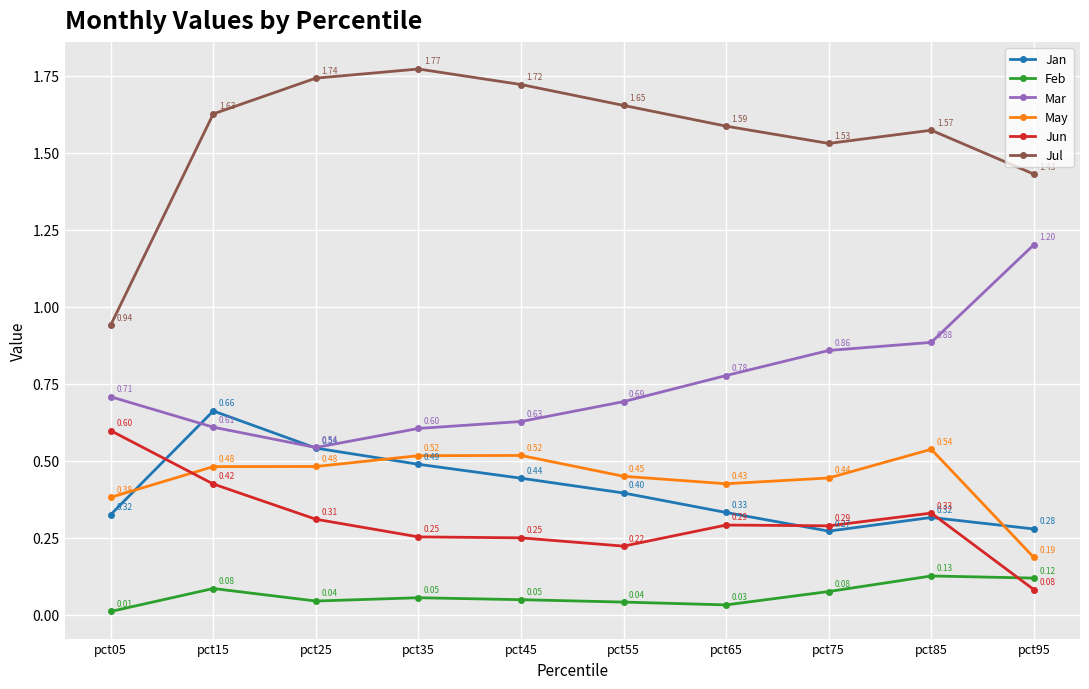

True or false: May and Mar cross at least once.

False